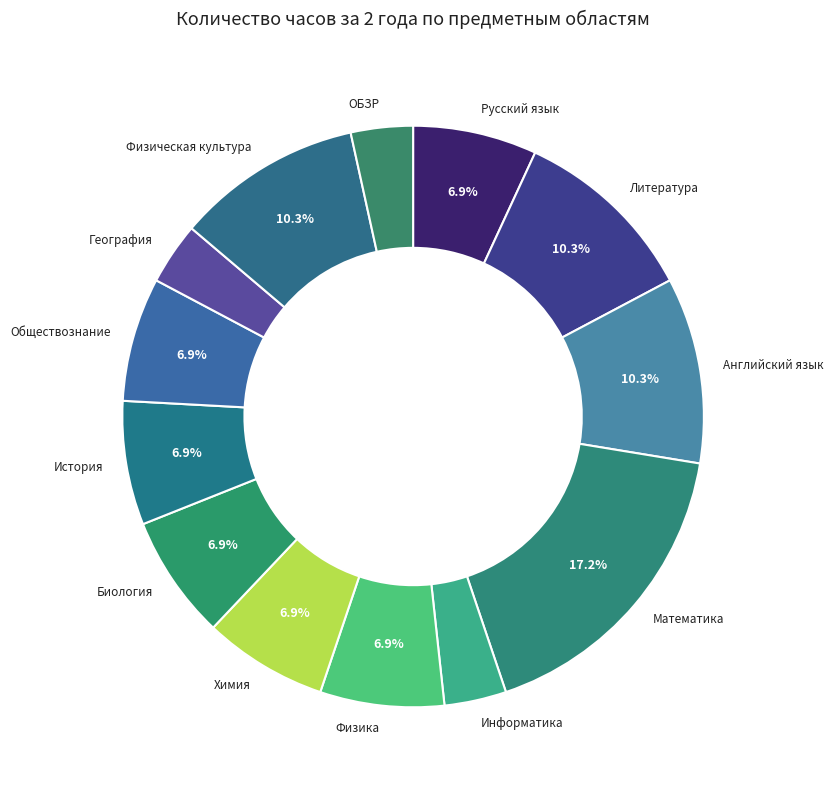

What portion of the pie excludes Биология?

93.1%